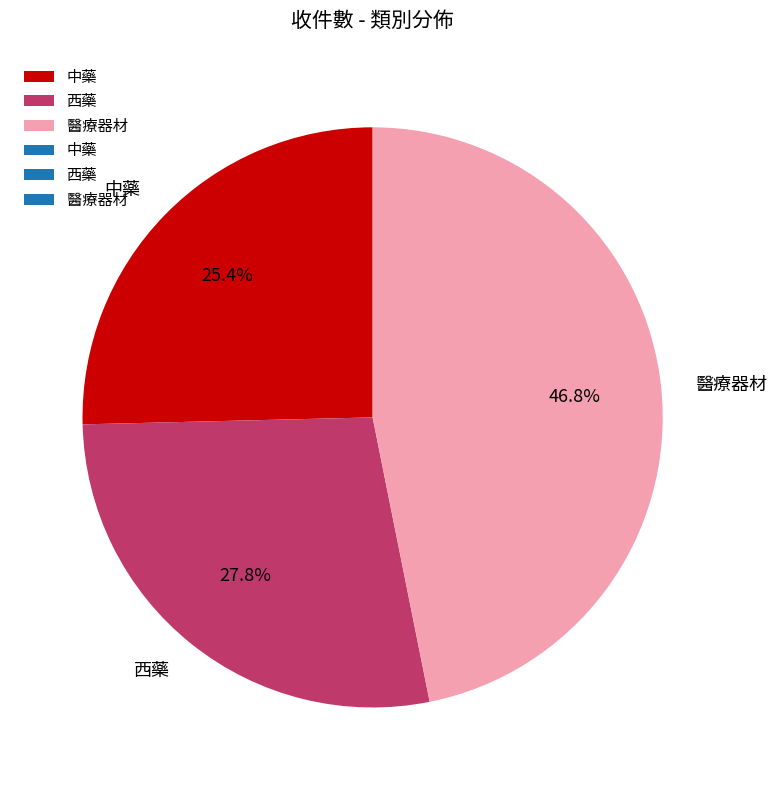

True or false: 中藥 accounts for 15% of the total.

False